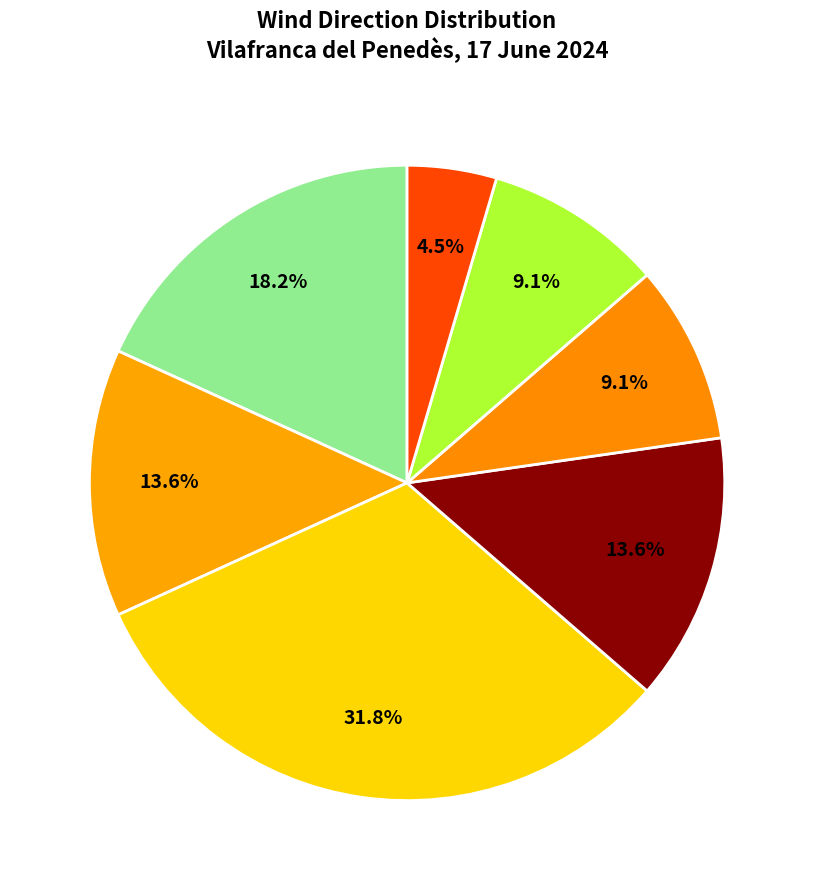

How many segments does this pie chart have?

7